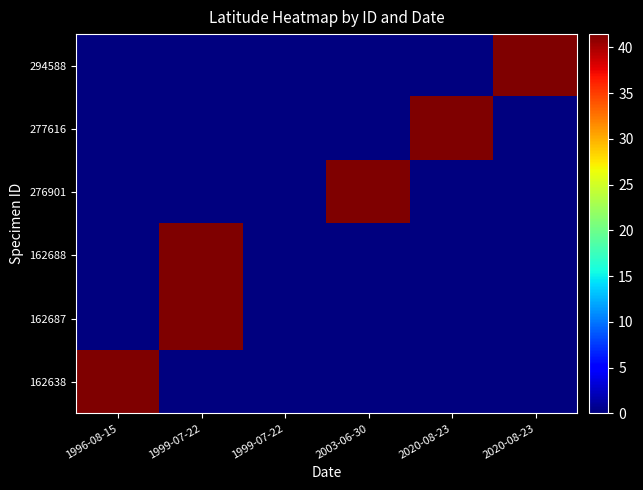

List the series in order of their peak value, lowest first.

162687, 162688, 162638, 294588, 277616, 276901